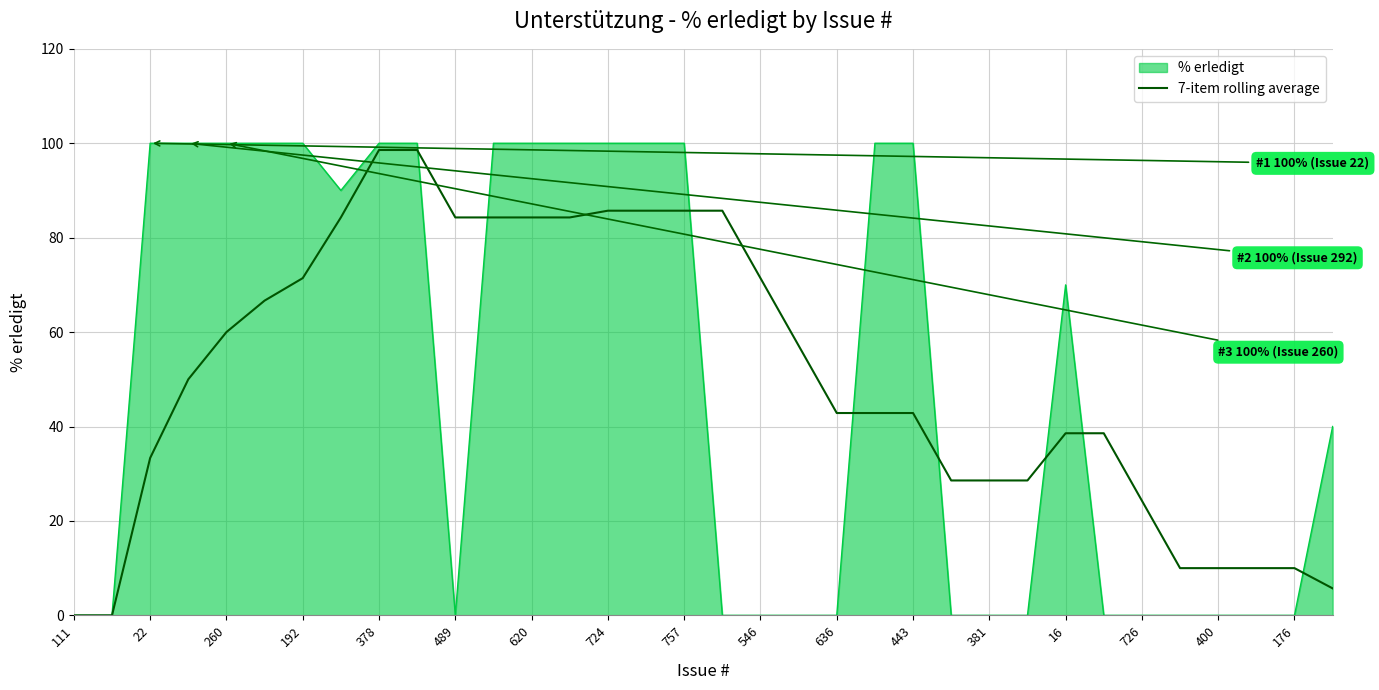

Which series has the largest range (max minus min)?

% erledigt